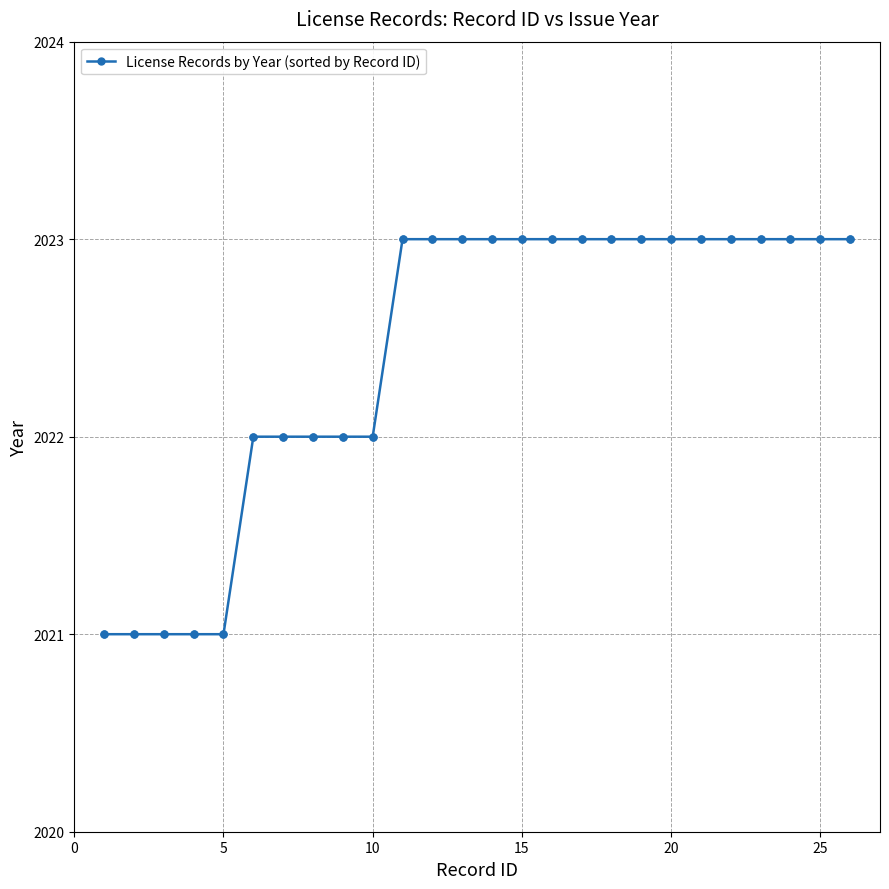

What is the sum of all values?

52583